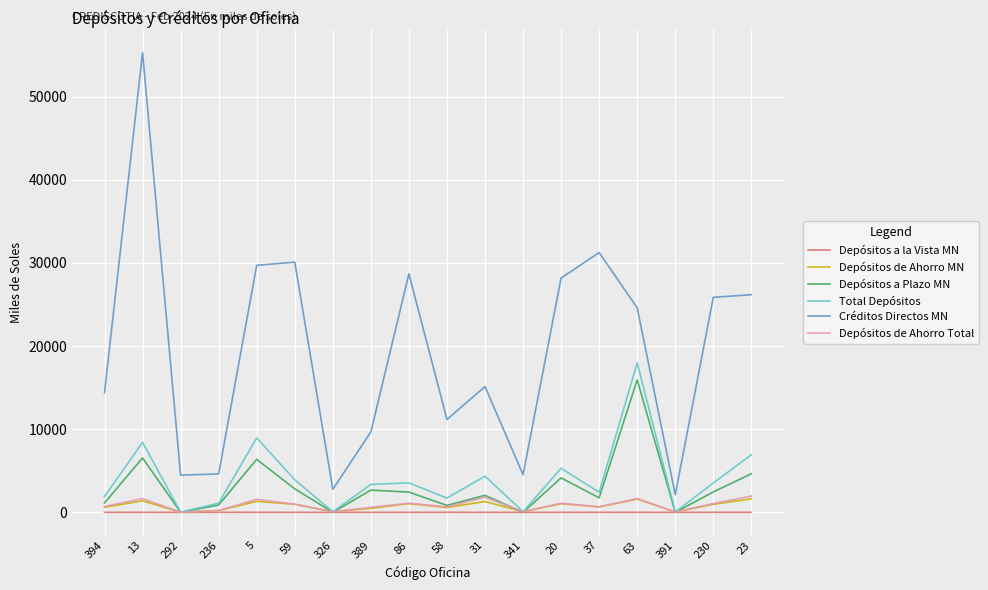

At which category is the sum across all series the highest?

13